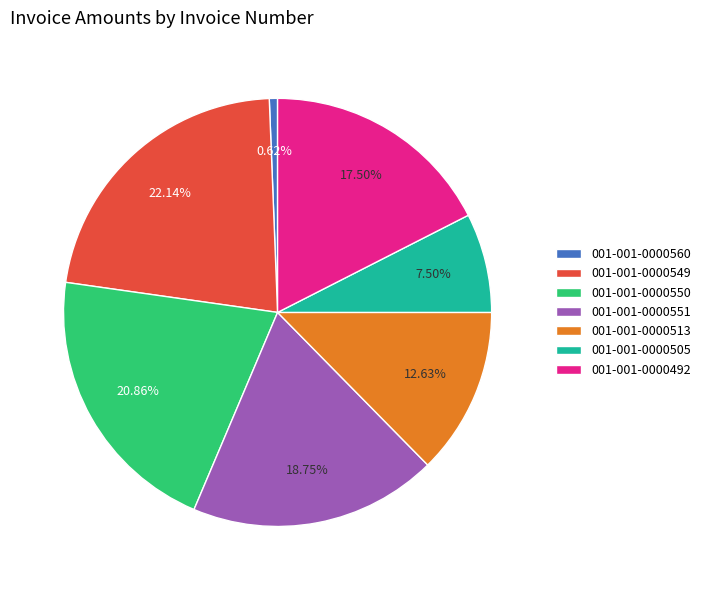

Count the number of slices in the pie.

7